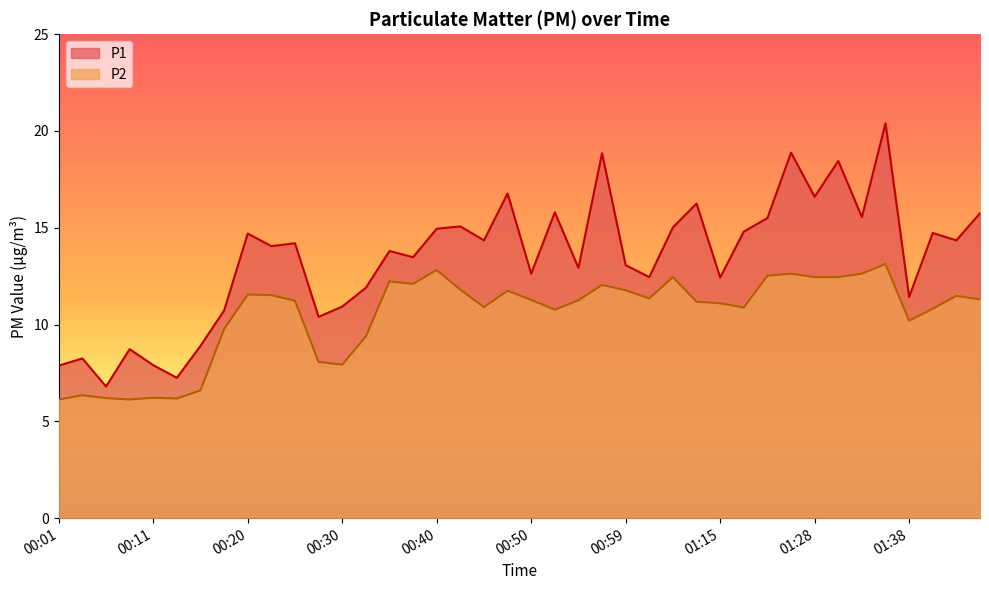

How many data points in P1 are above 14?

21